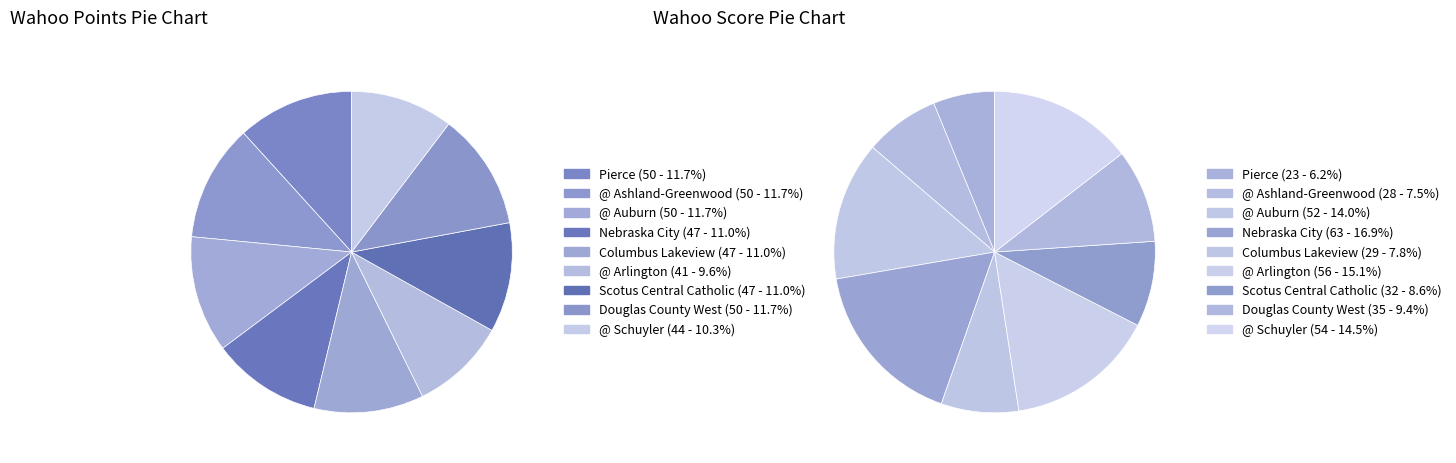

Rank the categories by value from lowest to highest.

@ Arlington, @ Schuyler, Nebraska City, Columbus Lakeview, Scotus Central Catholic, Pierce, @ Ashland-Greenwood, @ Auburn, Douglas County West